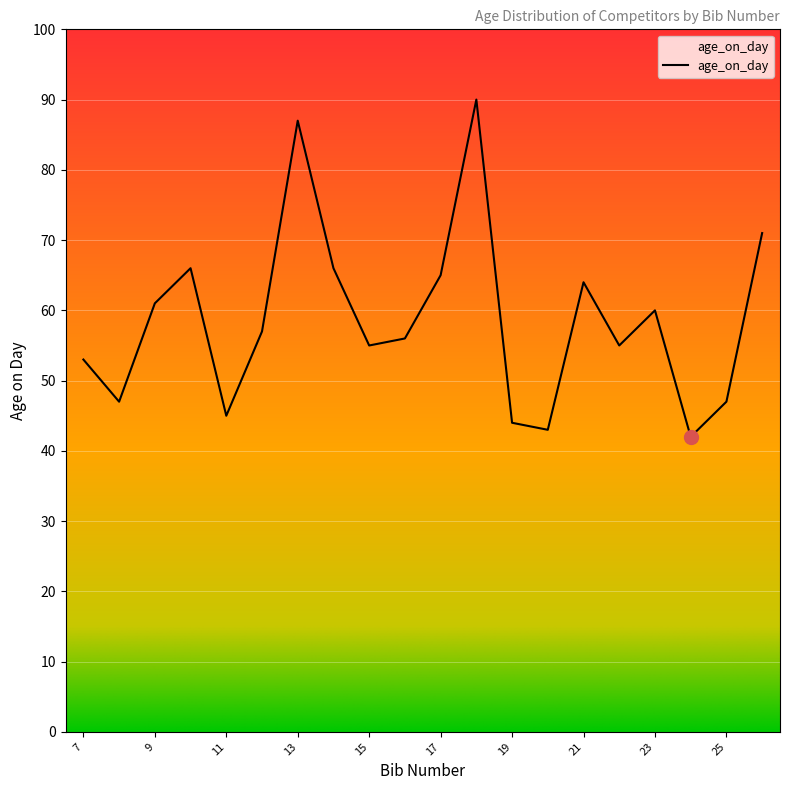

What is the difference between the maximum and minimum values?

48